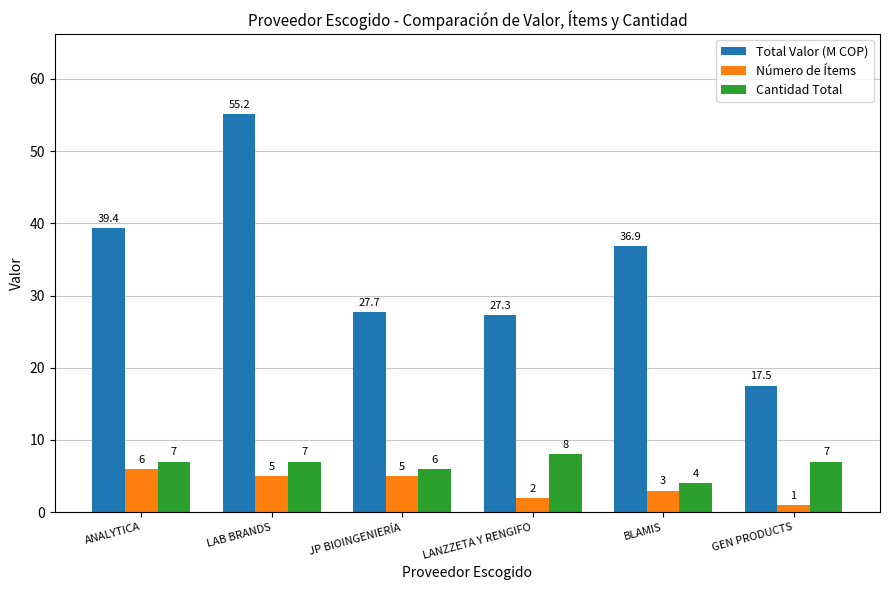

Count the Cantidad Total values in the range 6 to 7.

4